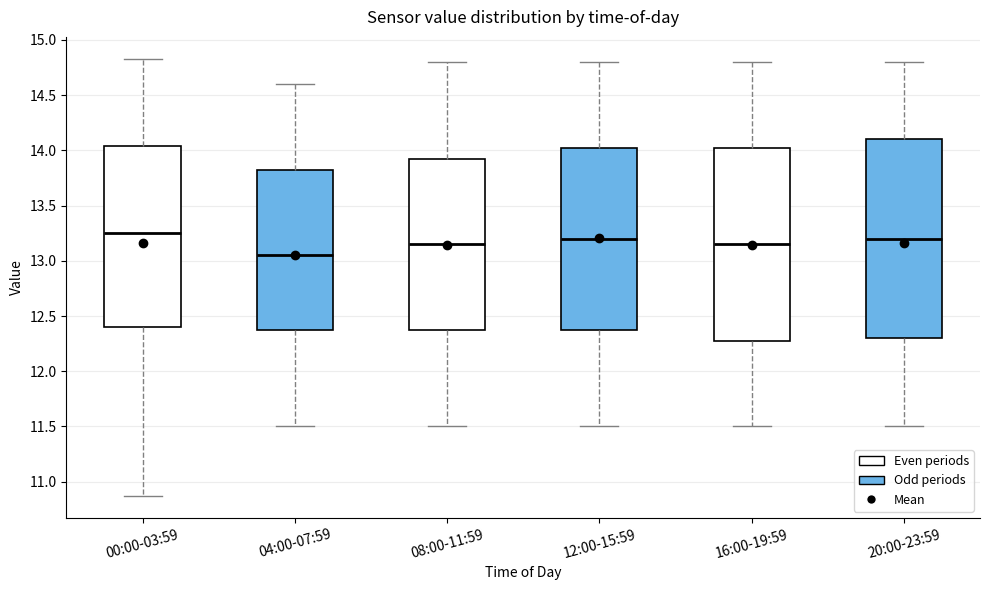

Reading left to right, read every box against the y-axis: the position of its median line, the range the box covers, and the ends of its whiskers. The values are not printed on the chart, so give them approximately, as read against the axis.

00:00-03:59: median 13.25, box 12.40 to 14.05, whiskers 10.85 to 14.85
04:00-07:59: median 13.05, box 12.40 to 13.85, whiskers 11.50 to 14.60
08:00-11:59: median 13.15, box 12.40 to 13.95, whiskers 11.50 to 14.80
12:00-15:59: median 13.20, box 12.40 to 14.05, whiskers 11.50 to 14.80
16:00-19:59: median 13.15, box 12.30 to 14.05, whiskers 11.50 to 14.80
20:00-23:59: median 13.20, box 12.30 to 14.10, whiskers 11.50 to 14.80